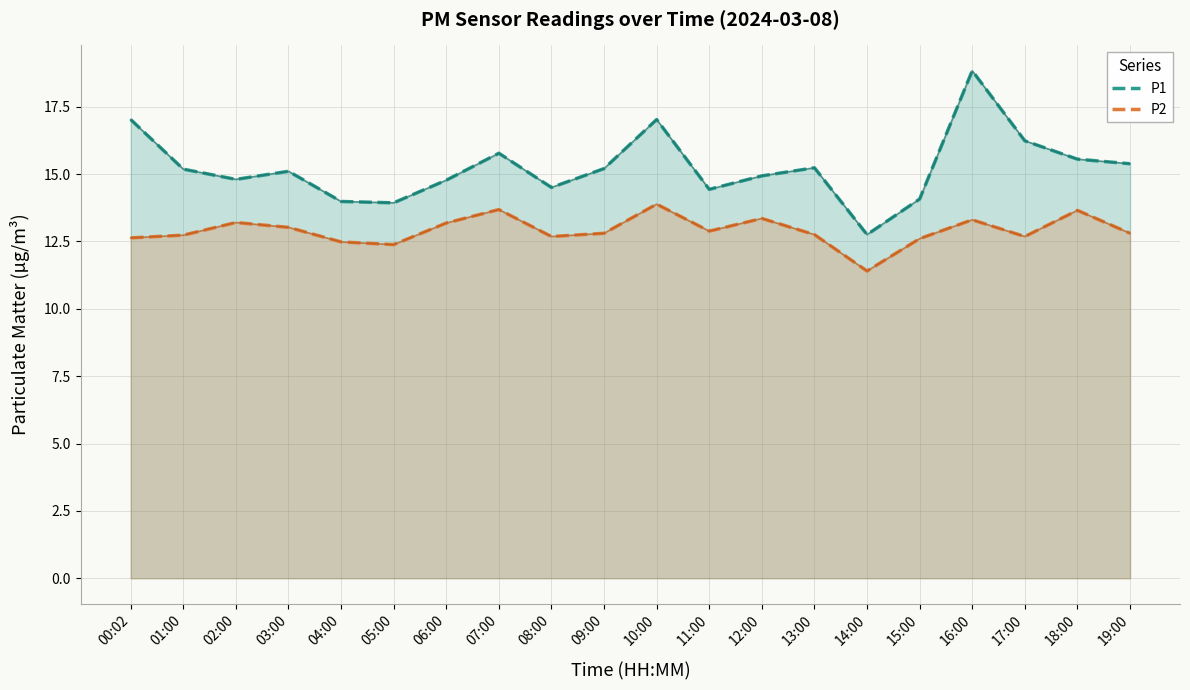

What is the value of the P1 point at the 11th from the left?

17.0